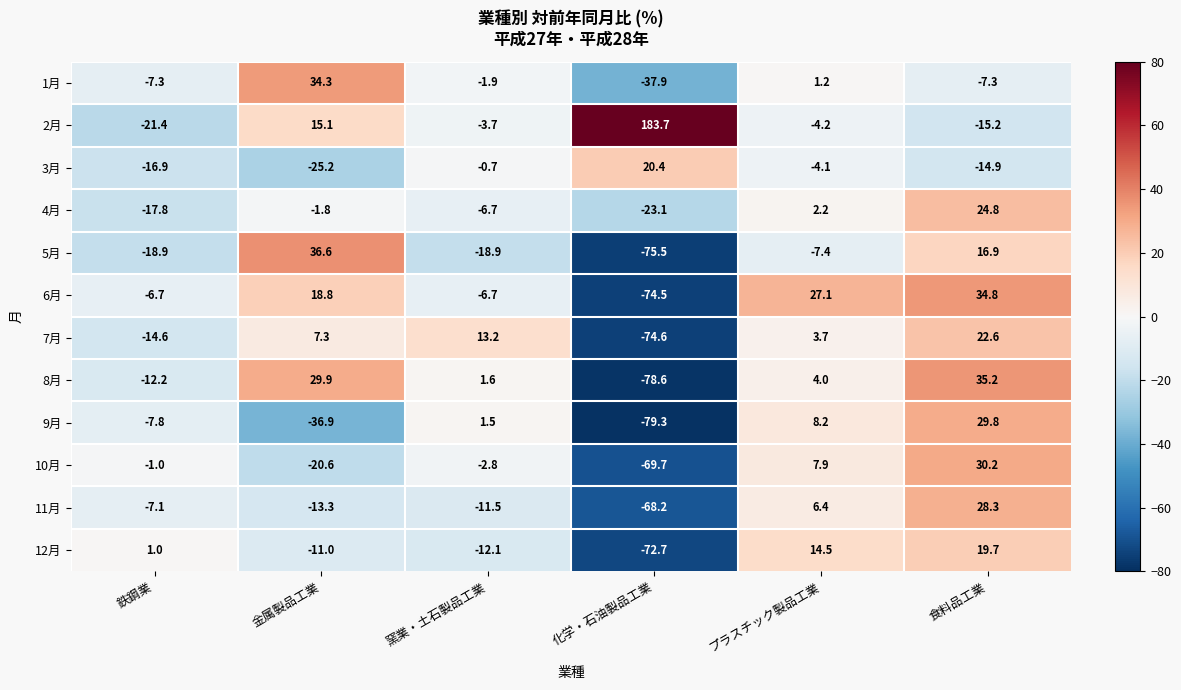

What is the lowest value of the 8月 series?

-78.6